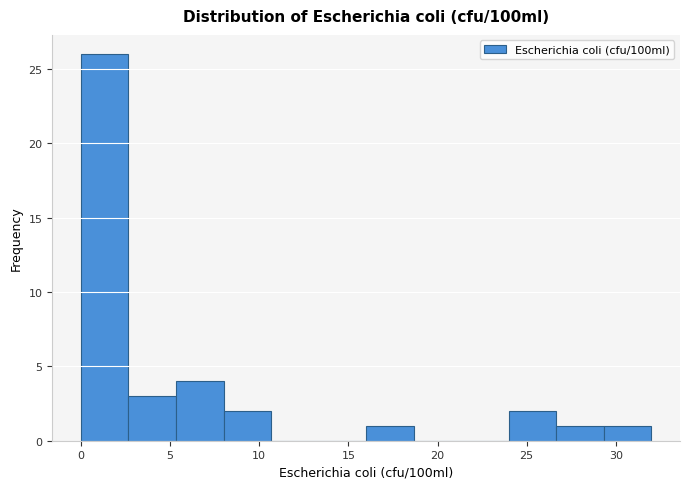

How tall is the bar that spans 29.5 to 32.0 on the x-axis? Neither the bar edges nor the heights are printed on the chart, so give them approximately, as read against the axes.

1